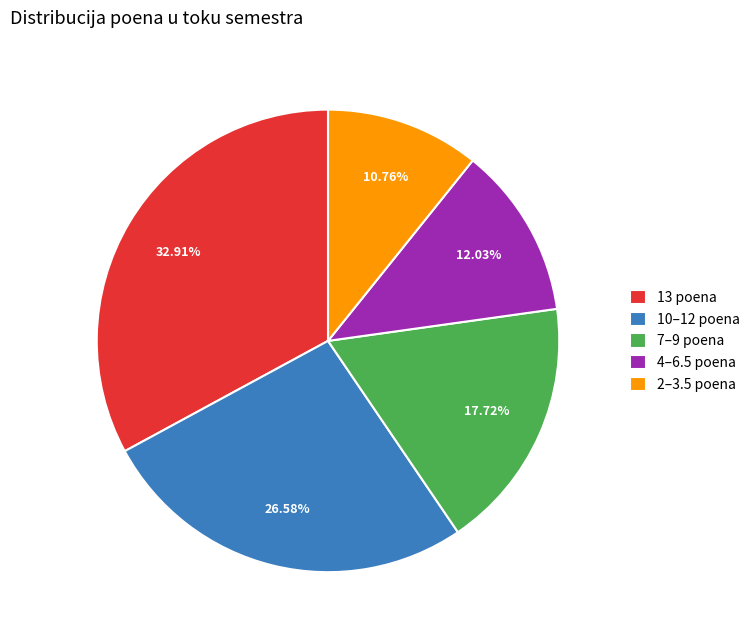

Is the sum of 13 poena and 10–12 poena greater than half?

Yes